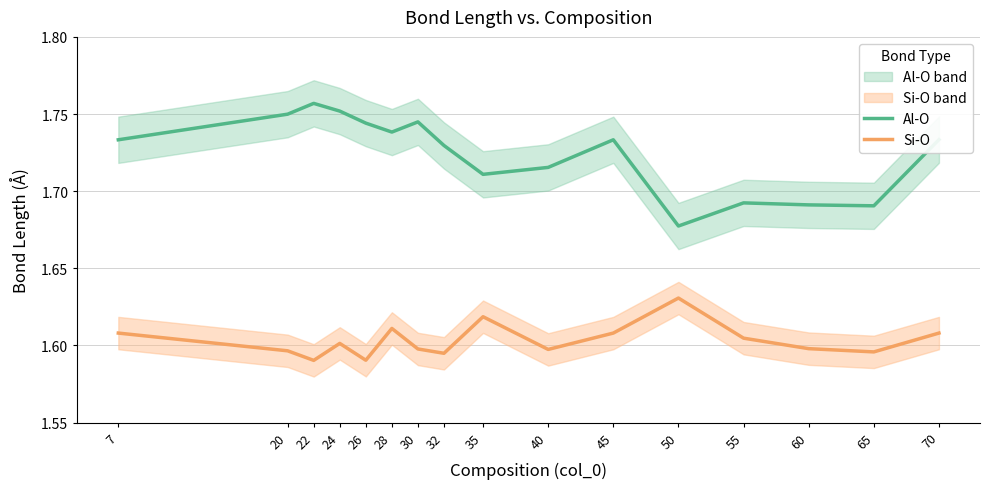

The value of Si-O at 50 is 1.6. True or false?

True